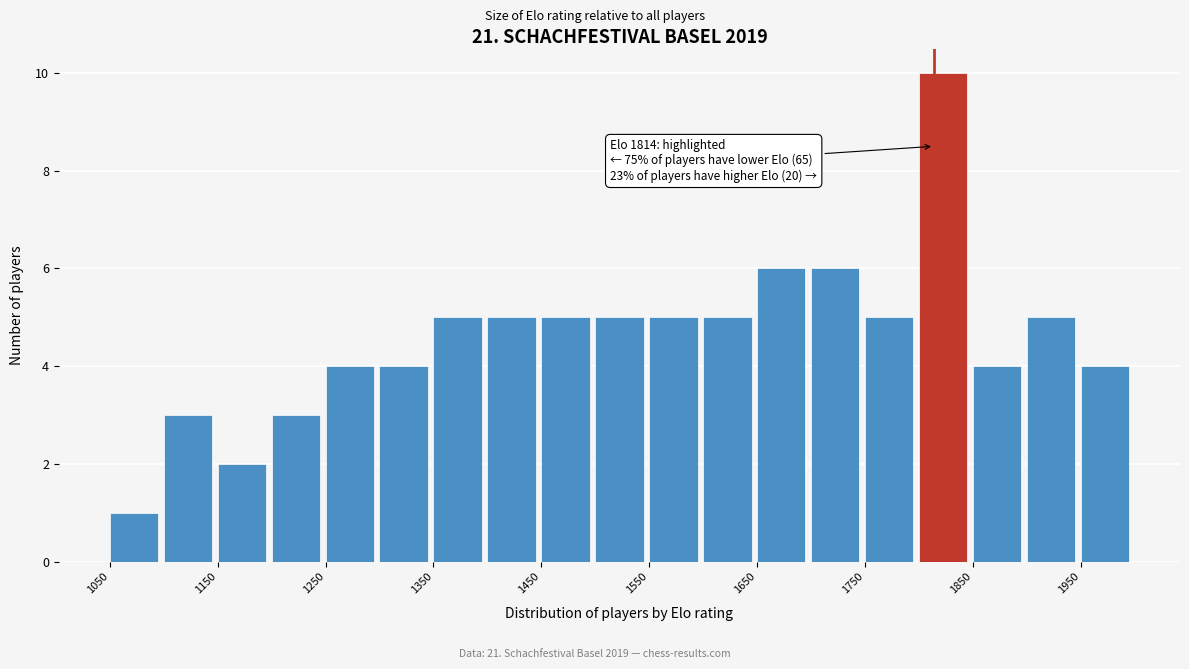

Over which range of the x-axis is the bar tallest?

1800 to 1850